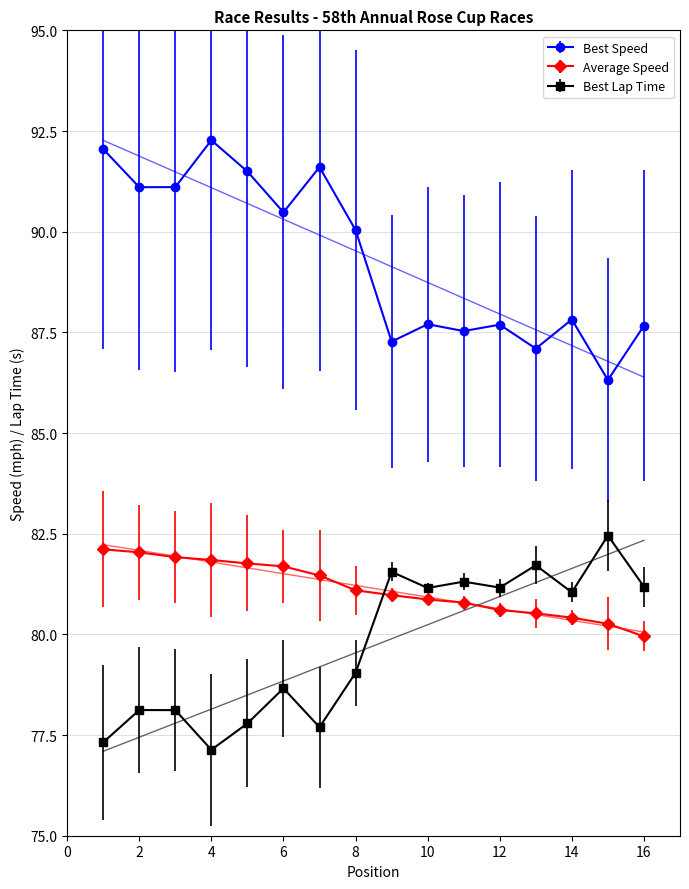

True or false: Best Speed and Best Lap time intersect in this chart.

False